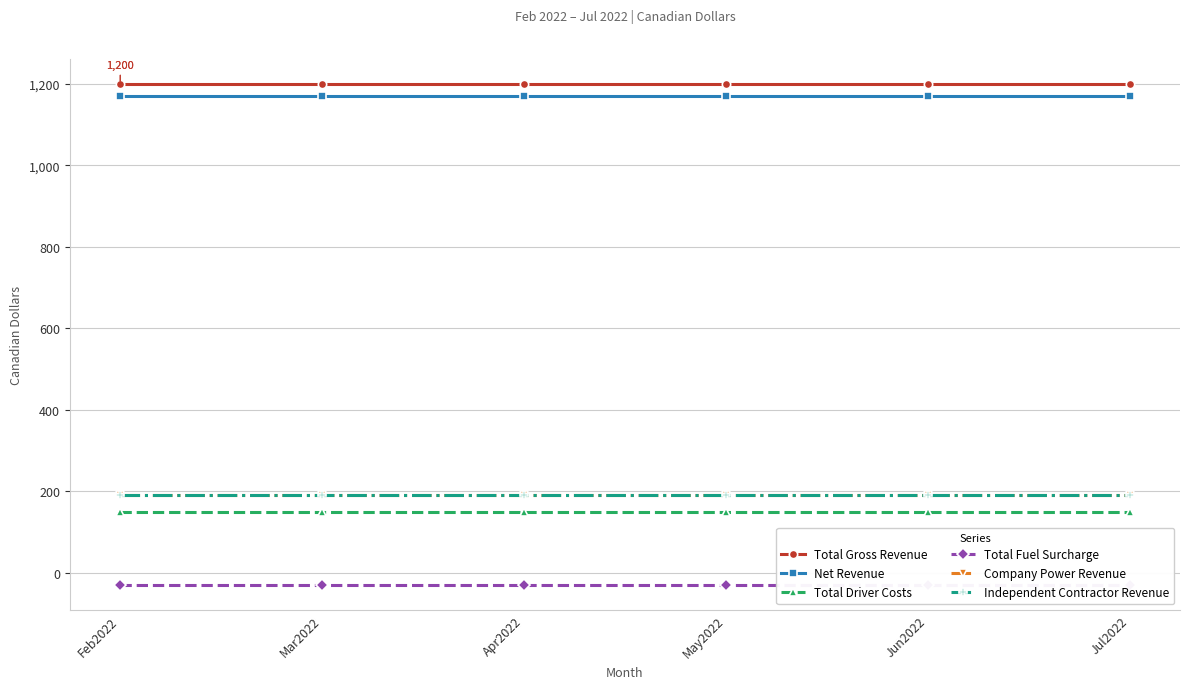

The Total Driver Costs series shows 150 at May2022. True or false?

True